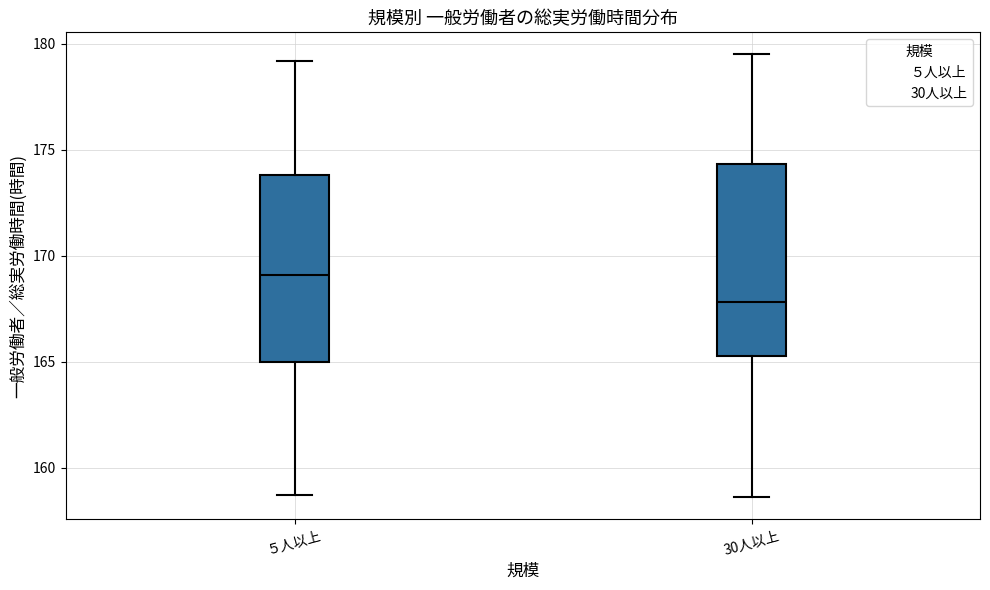

Reading left to right, read every box against the y-axis: the position of its median line, the range the box covers, and the ends of its whiskers. The values are not printed on the chart, so give them approximately, as read against the axis.

５人以上: median 169.0, box 165.0 to 174.0, whiskers 158.5 to 179.0
30人以上: median 168.0, box 165.5 to 174.5, whiskers 158.5 to 179.5